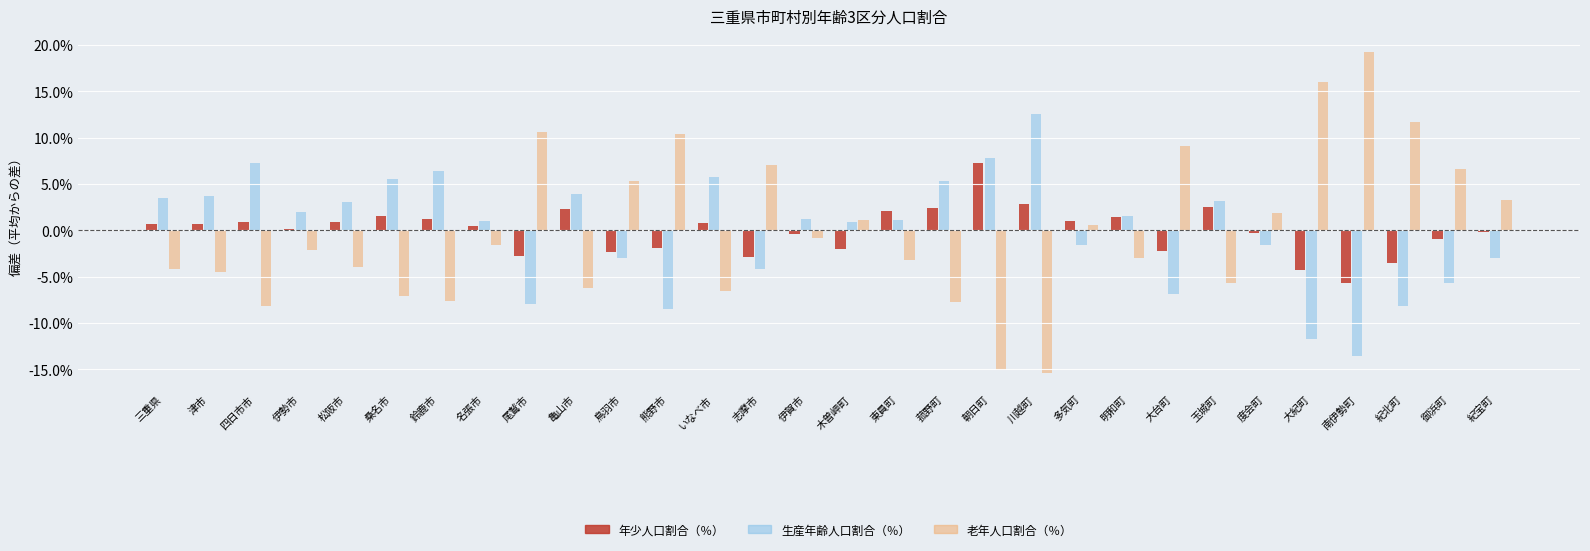

Rank the series at 明和町 from lowest to highest value.

老年人口割合（％）, 年少人口割合（％）, 生産年齢人口割合（％）